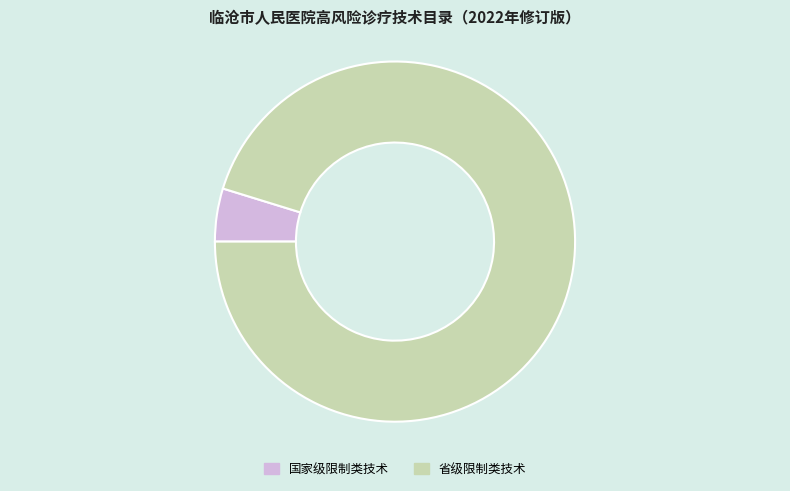

What is the smallest slice in the pie chart?

国家级限制类技术